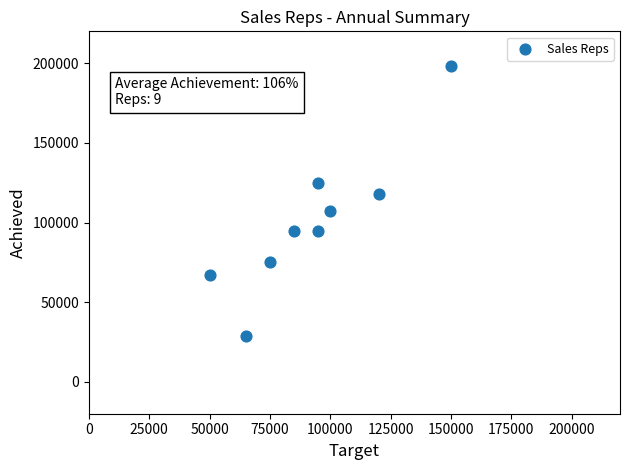

What is the average X value?

92778